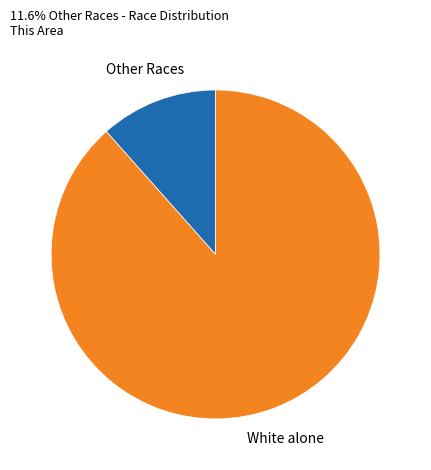

How many slices are in this pie chart?

2